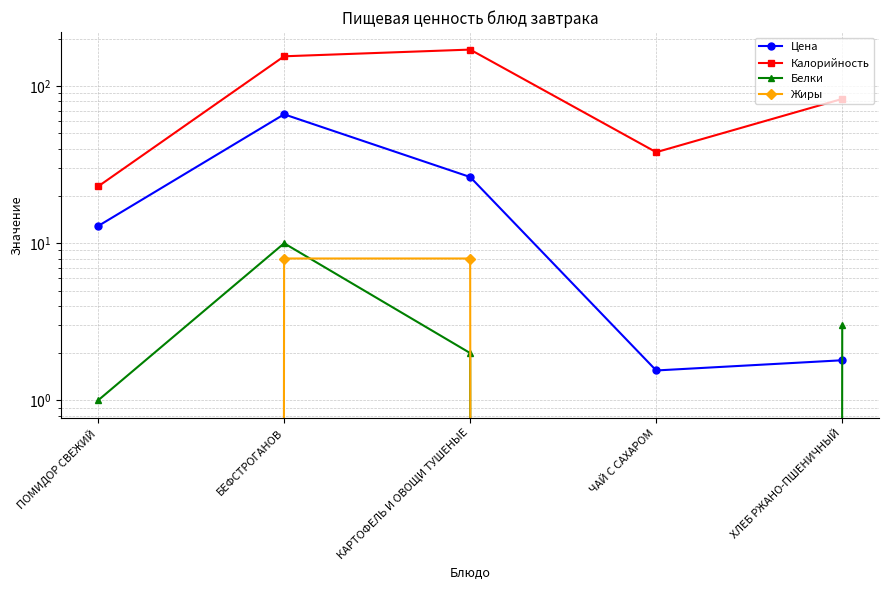

At how many categories does at least one series exceed 117?

2